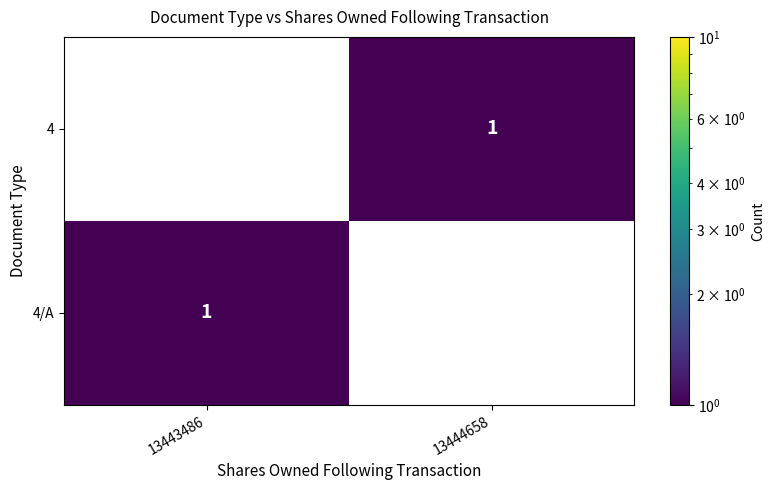

The value of 4 at 13444658 is 1. True or false?

True